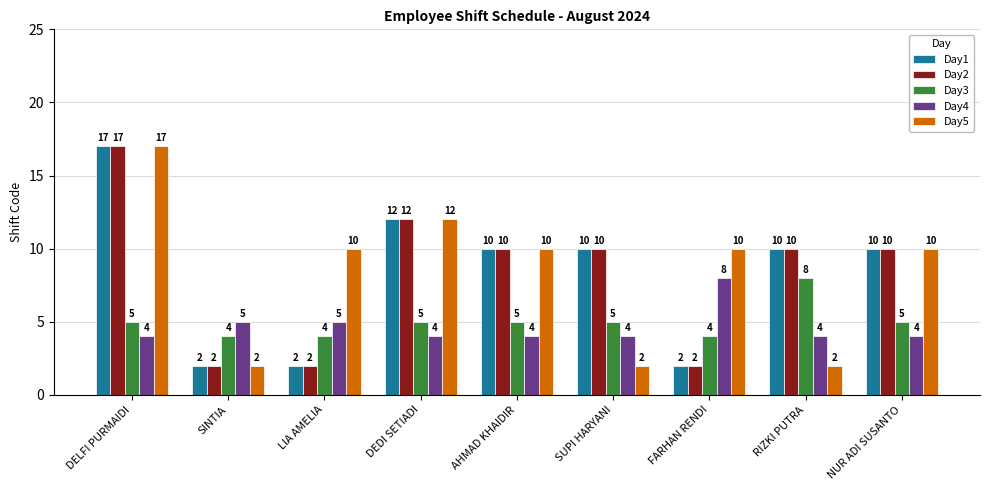

What is the difference between the highest and lowest values at DEDI SETIADI?

8